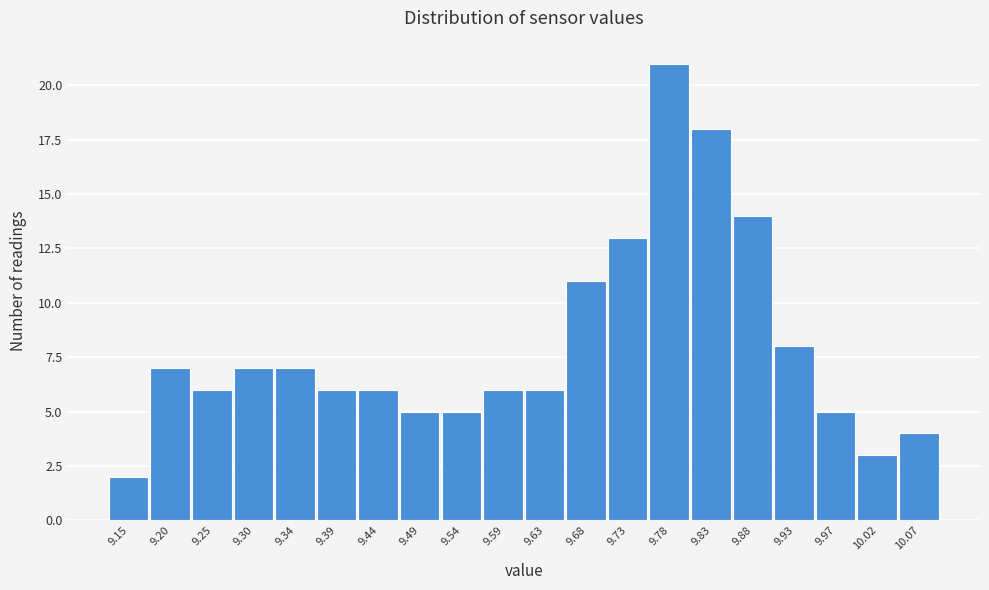

Reading left to right, list all the values displayed in this chart.

9.15=2	9.20=7	9.25=6	9.30=7	9.34=7	9.39=6	9.44=6	9.49=5	9.54=5	9.59=6	9.63=6	9.68=11	9.73=13	9.78=21	9.83=18	9.88=14	9.93=8	9.97=5	10.02=3	10.07=4